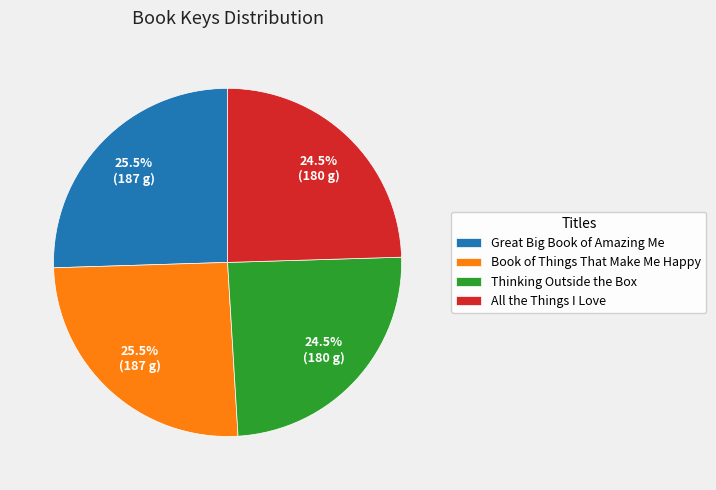

Is there any slice that represents more than half of the pie?

No